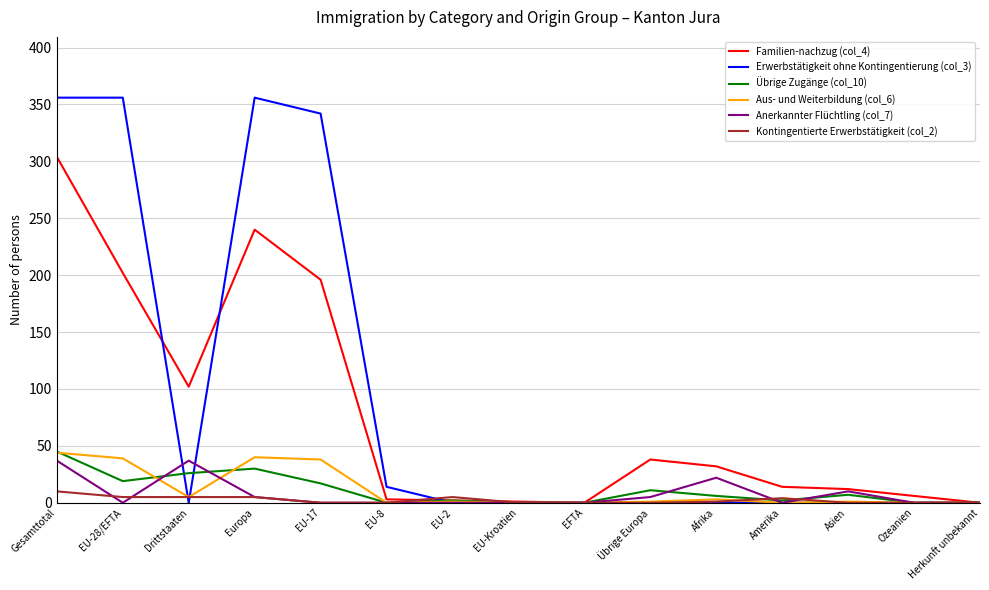

Between which two adjacent categories do Aus- und Weiterbildung (col_6) and Erwerbstätigkeit ohne Kontingentierung (col_3) first intersect?

EU-28/EFTA and Drittstaaten